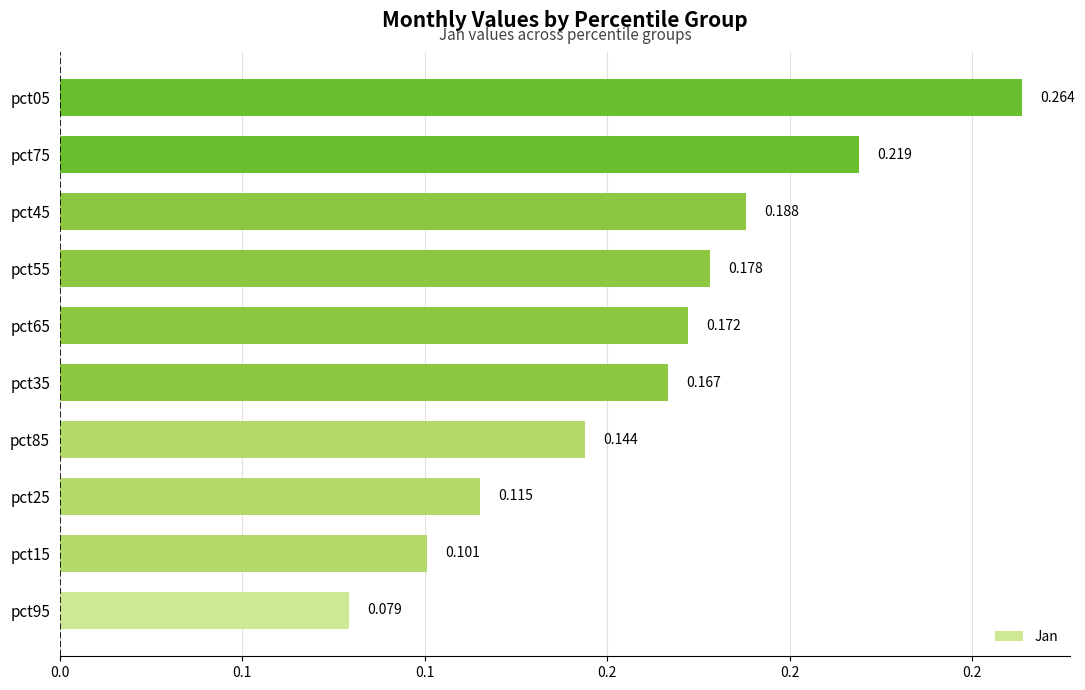

How many series are shown in this chart?

1